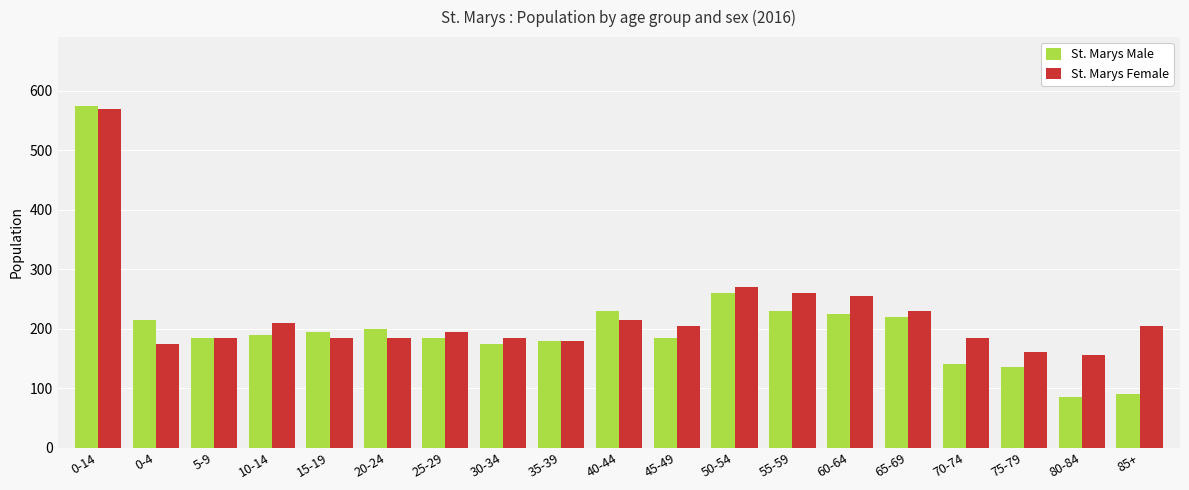

Between 45-49 and 85+, which series saw the biggest shift?

St. Marys Male